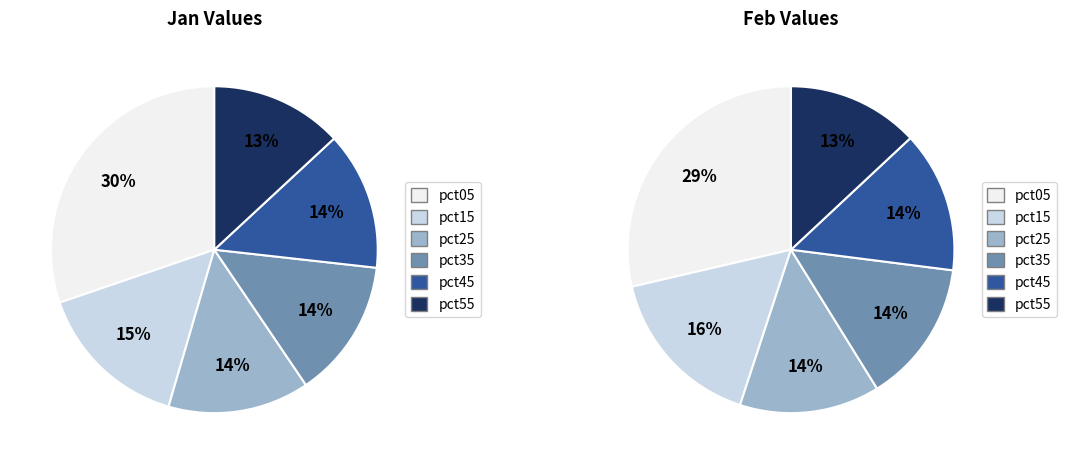

Does 8 account for over 50% of the chart?

No